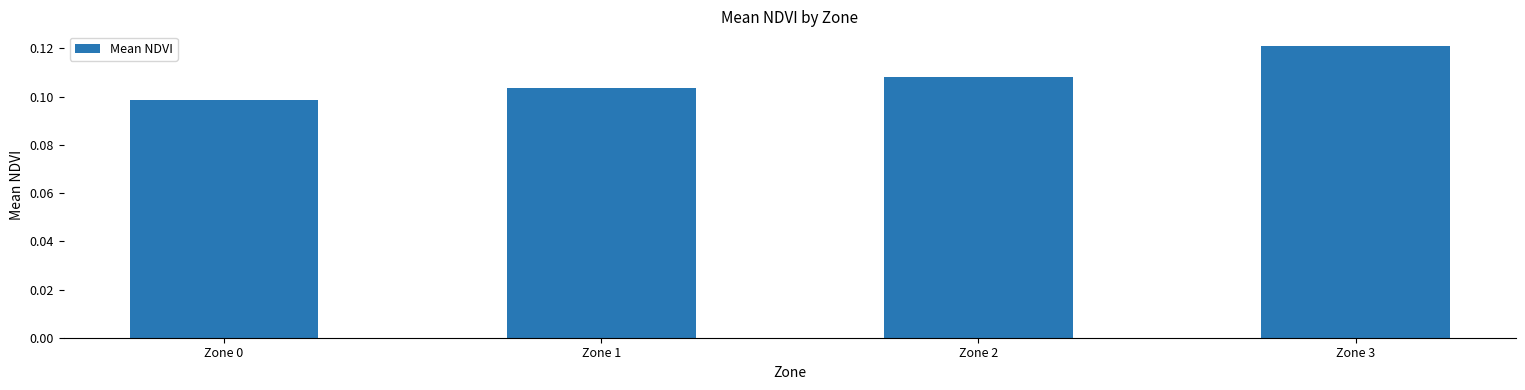

List the labels in order of value, smallest first.

Zone 0, Zone 1, Zone 2, Zone 3